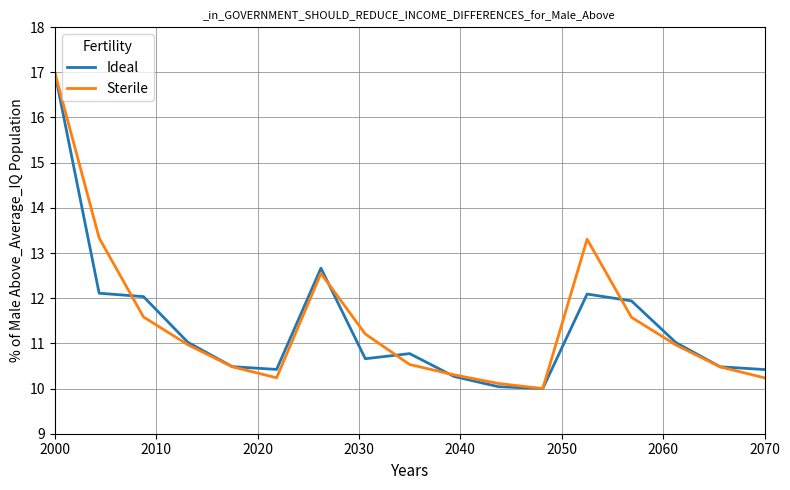

Is this an area chart (filled region under the line)?

No